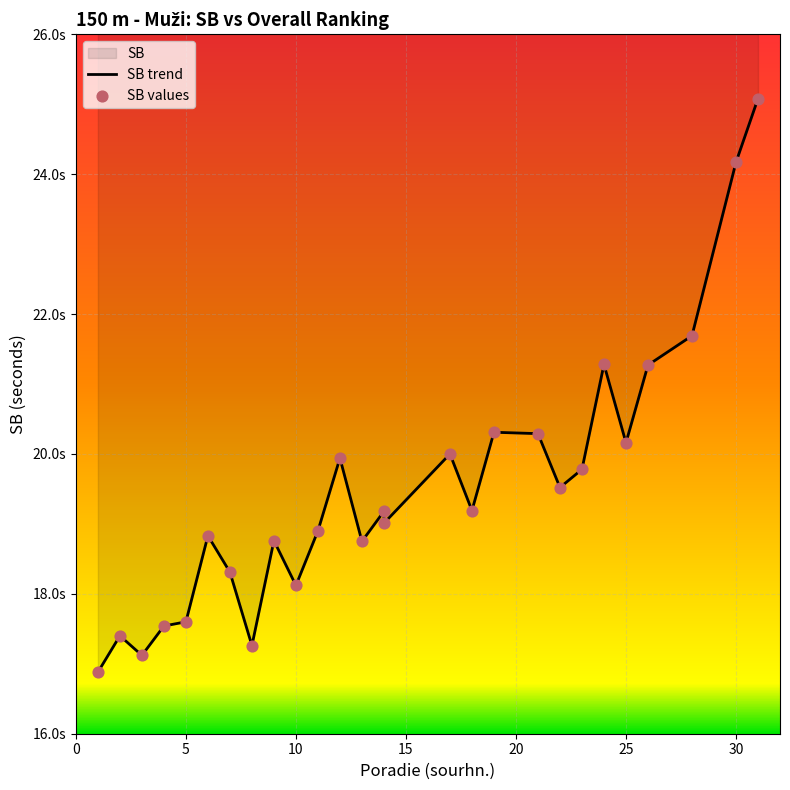

What is the change in value from 3 to 24?

+4.2